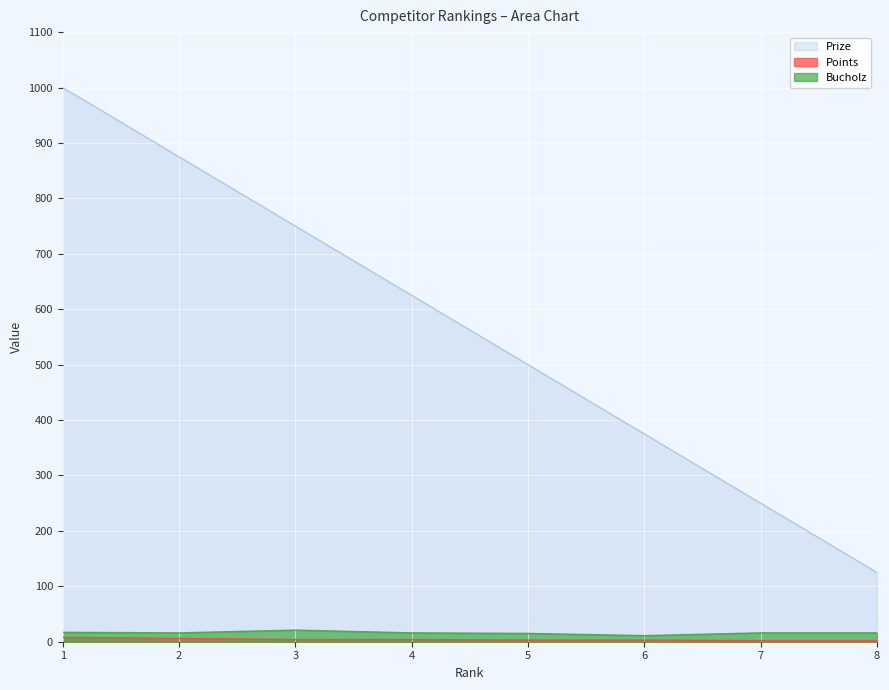

Reading left to right, list all the values displayed in this chart.

Prize: 1000	875	750	625	500	375	250	125
Points: 8	6	4	4	3	3	2	2
Bucholz: 17	16	21	16	15	11	16	16